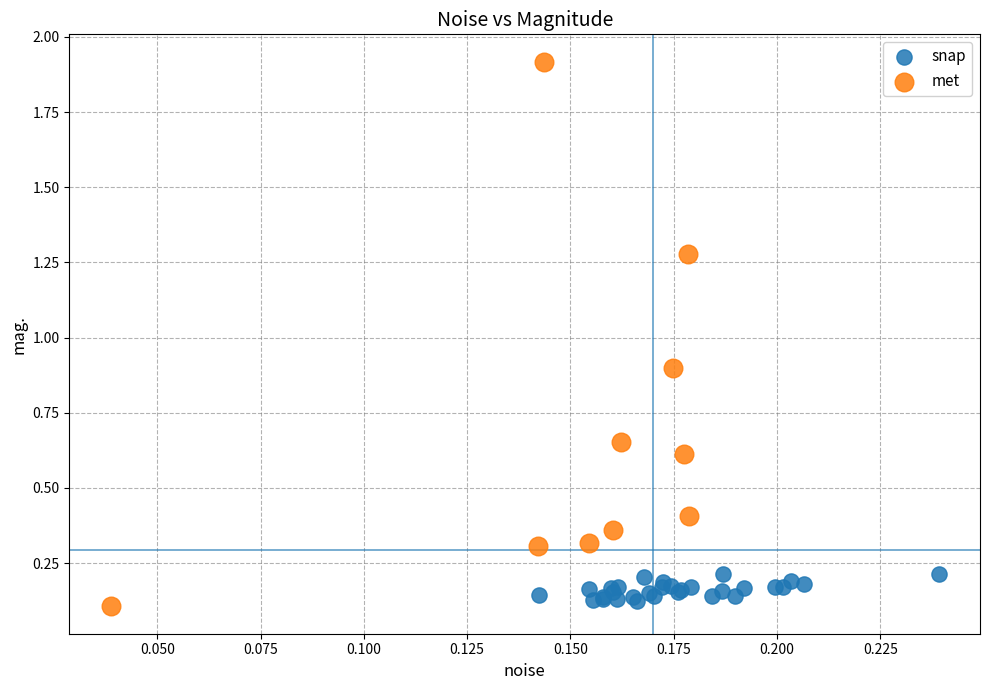

Which series reaches the maximum Y coordinate?

met